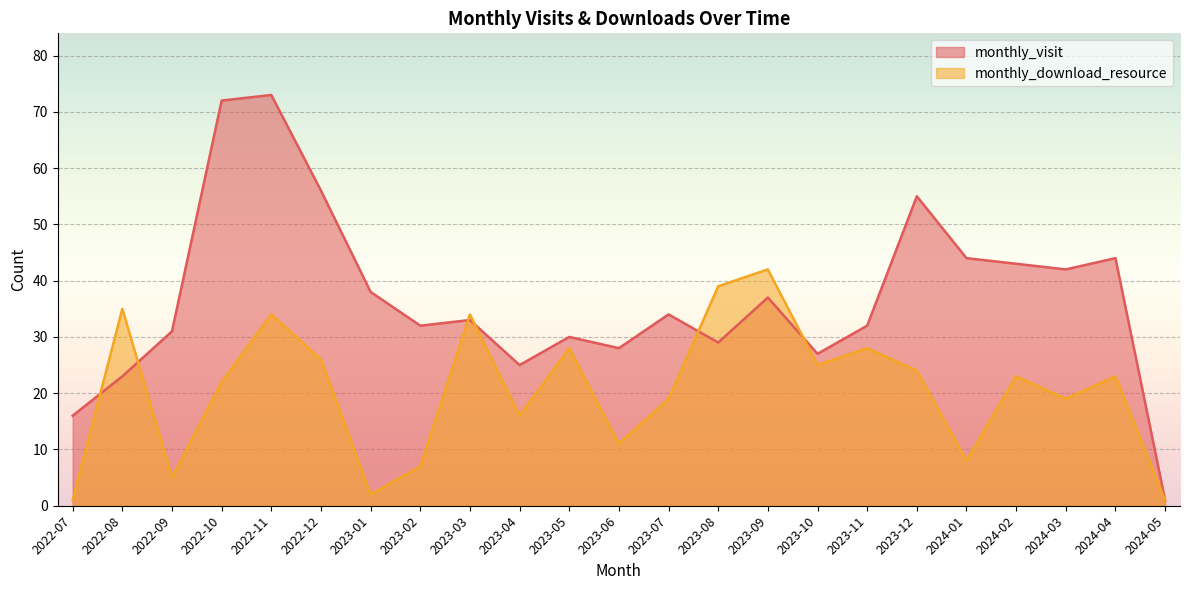

At which label does monthly_download_resource reach its peak?

2023-09